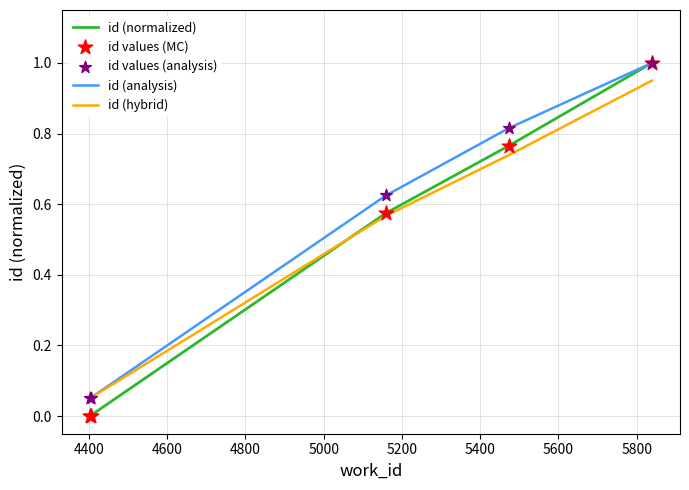

Which series has the largest total across all categories?

id (analysis)